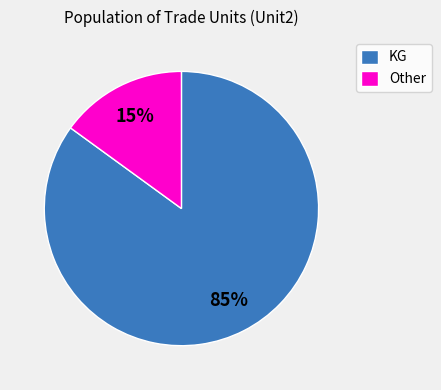

True or false: Other accounts for 15% of the total.

True